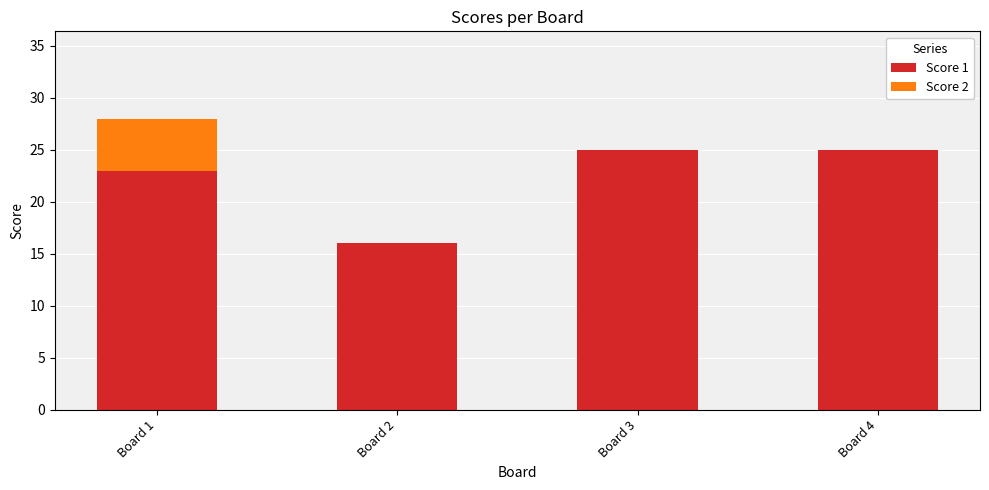

What is the sum of all Score 1 values?

89